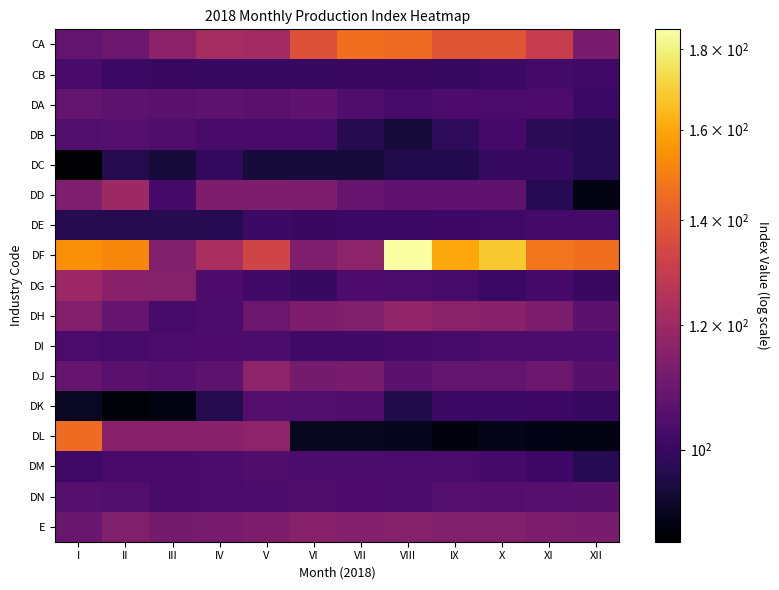

Count the number of categories in the chart.

12